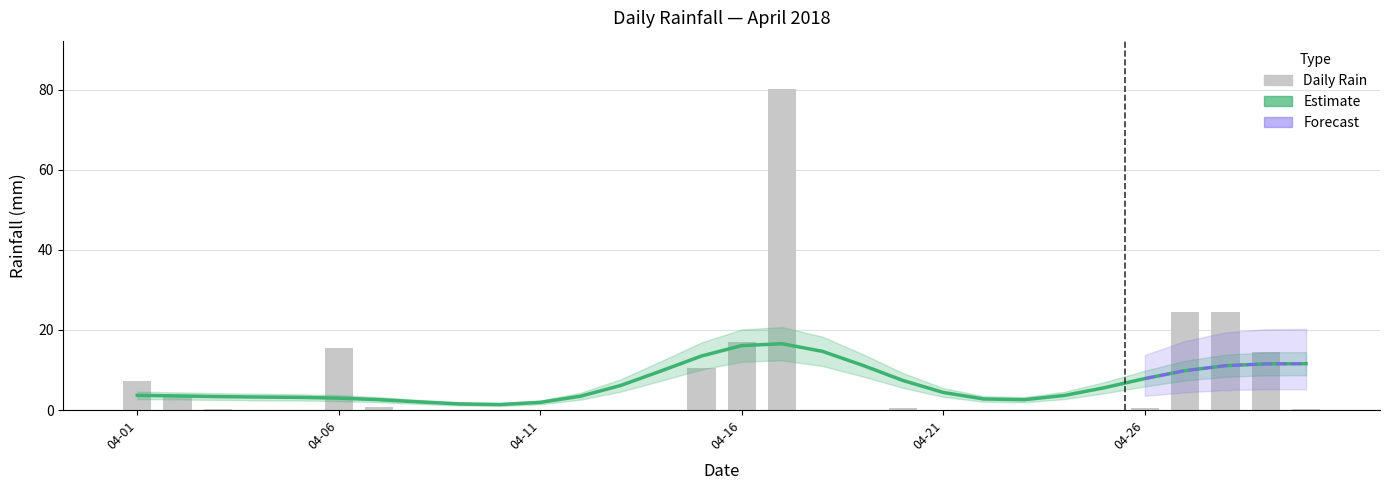

What is the difference between the maximum and minimum values?

80.2